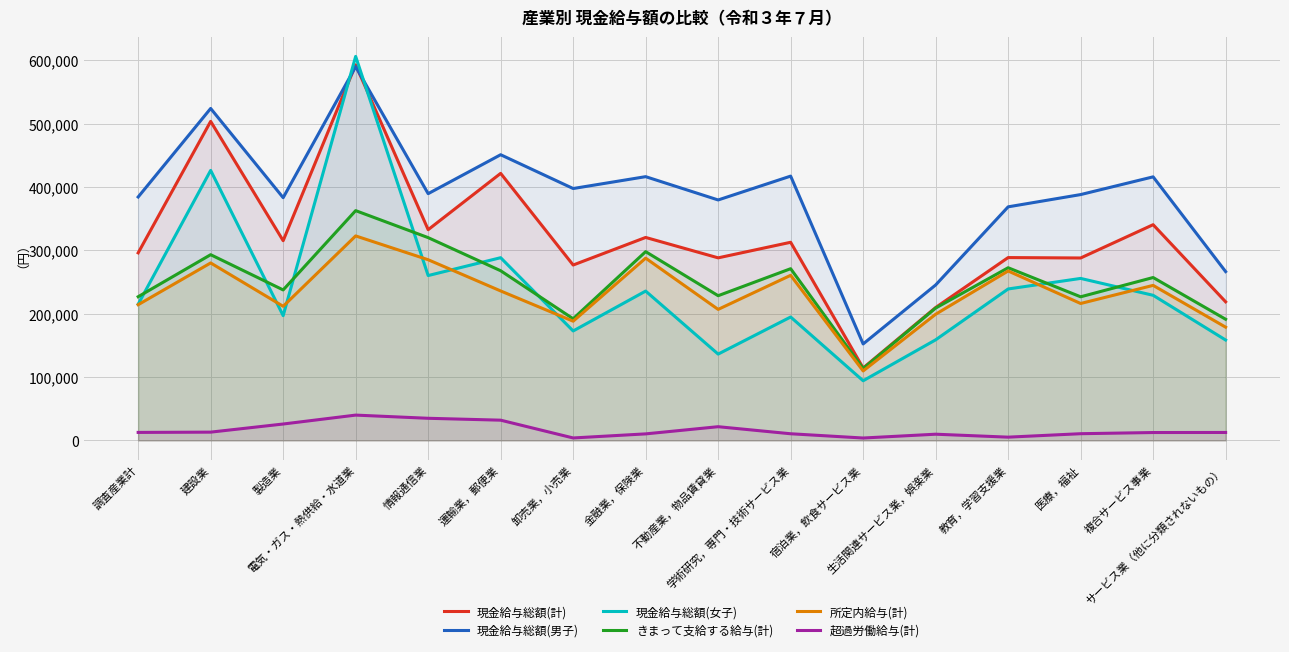

Reading left to right, list all the values displayed in this chart.

現金給与総額(計): 296169	503845	315400	593160	332763	421737	276955	320517	288292	312892	114341	209831	288733	288078	340660	218869
現金給与総額(男子): 384426	524245	383328	590256	389658	451157	397781	416521	379723	417392	152325	245450	368861	388221	416222	266578
現金給与総額(女子): 215059	426410	197023	606437	260331	288534	172822	235816	136292	194865	94172	158809	239143	255801	229153	158527
きまって支給する給与(計): 226907	293277	237636	362864	320226	267942	192078	298095	228510	271154	113436	208987	272672	226779	257229	191326
所定内給与(計): 214317	280242	211777	322928	285315	236015	188233	287814	206888	260684	109689	199222	267558	216220	244819	178808
超過労働給与(計): 12590	13035	25859	39936	34911	31927	3845	10281	21622	10470	3747	9765	5114	10559	12410	12518